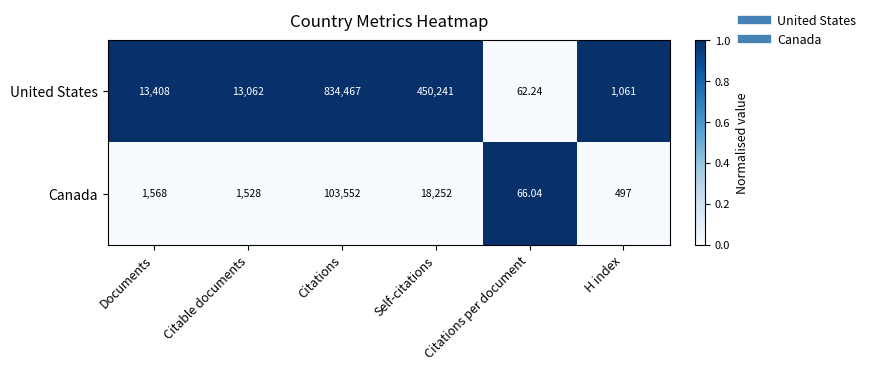

Which series has the largest range (max minus min)?

United States